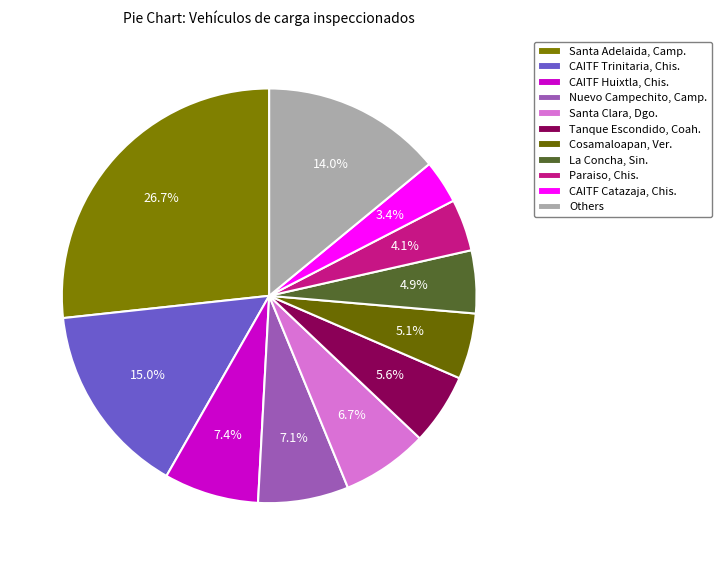

Is it true that La Concha, Sin. is 5% of the pie?

True